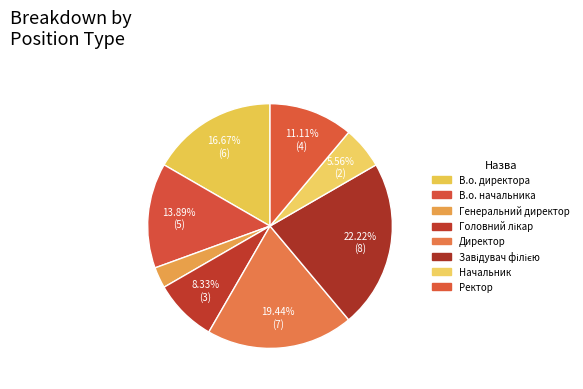

Which category has the smallest portion of the pie?

Генеральний директор